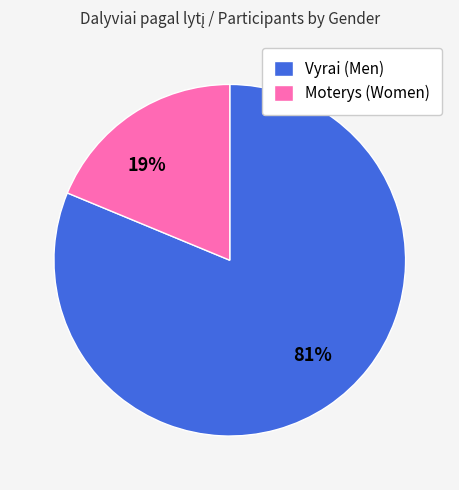

Rank the categories by value from highest to lowest.

Vyrai (Men), Moterys (Women)